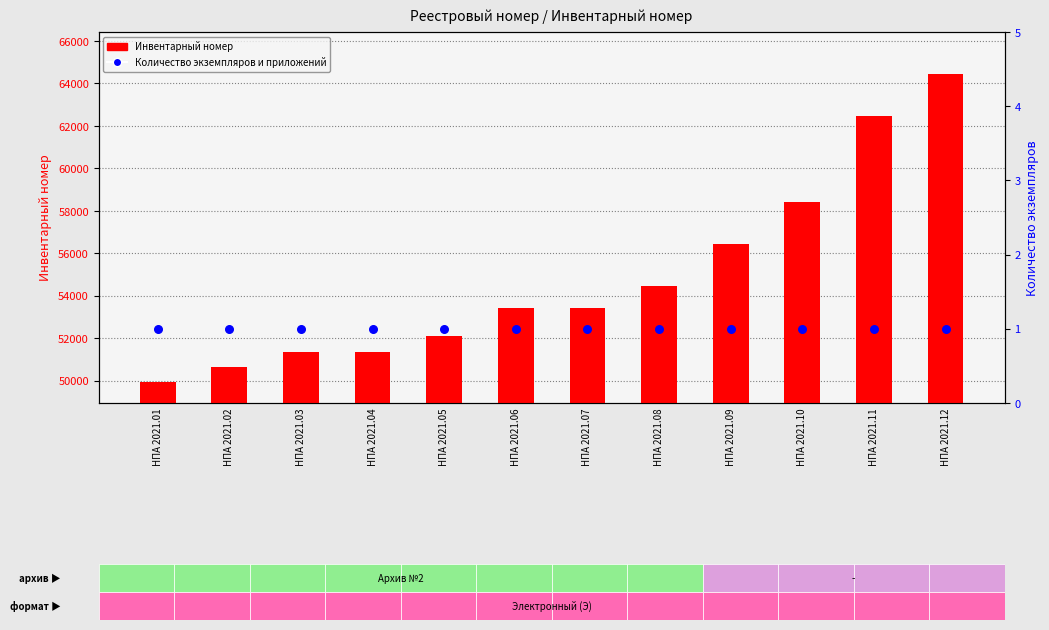

At how many categories does at least one series exceed 41434?

12